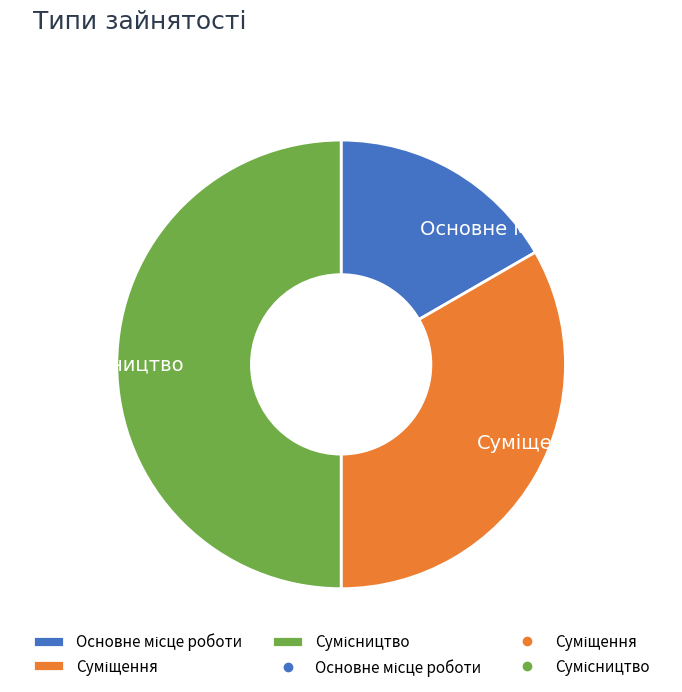

To the nearest percent, what is the difference between the largest and smallest slice percentages?

33%